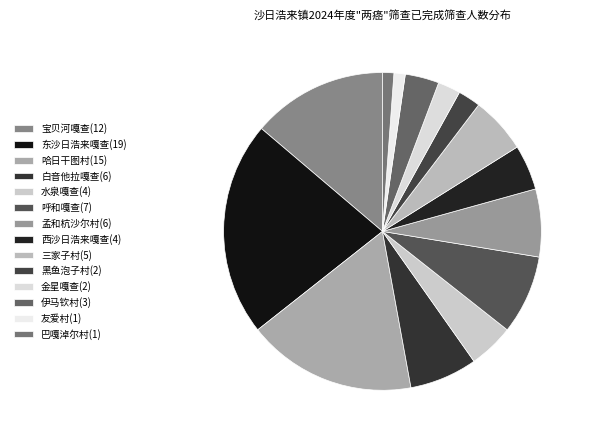

Count the number of slices in the pie.

14